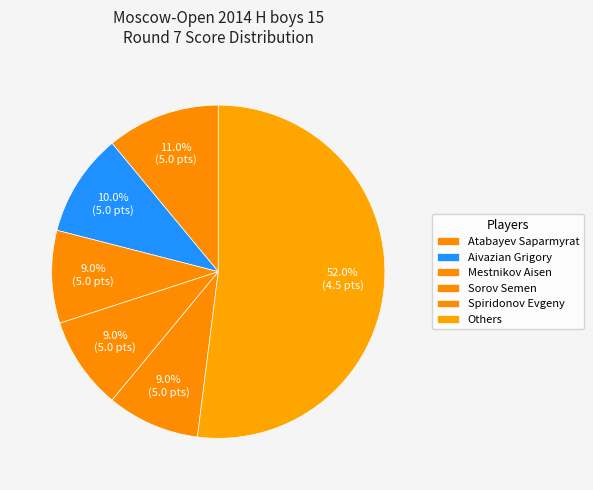

What is the largest slice in the pie chart?

Others